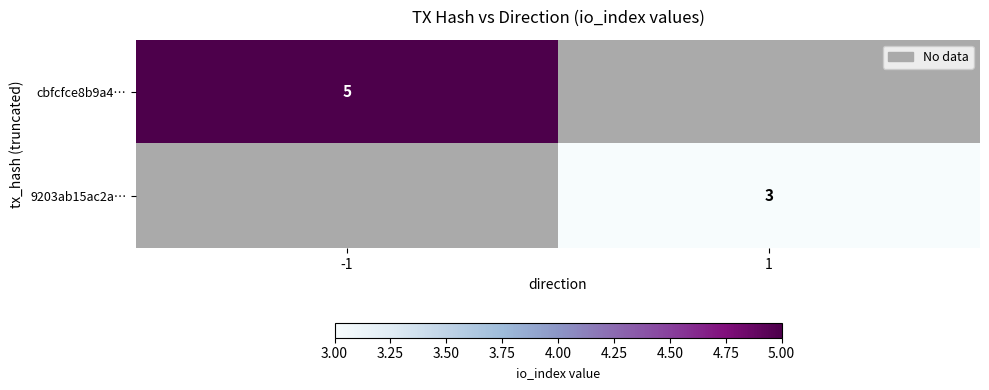

The value of cbfcfce8b9a4… at -1 is 5. True or false?

True